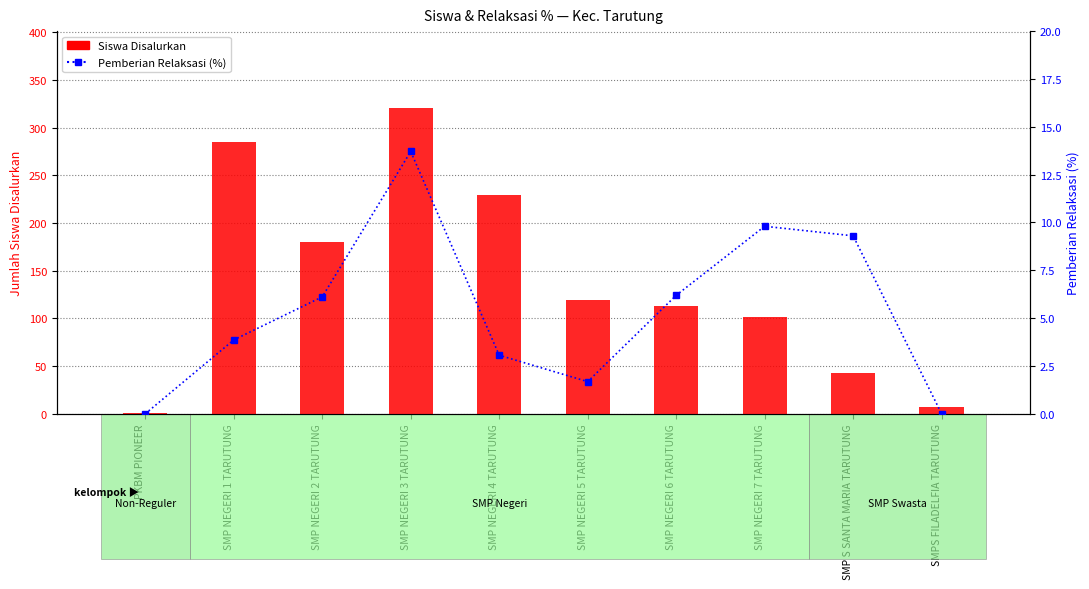

Does the chart contain stacked bars?

No